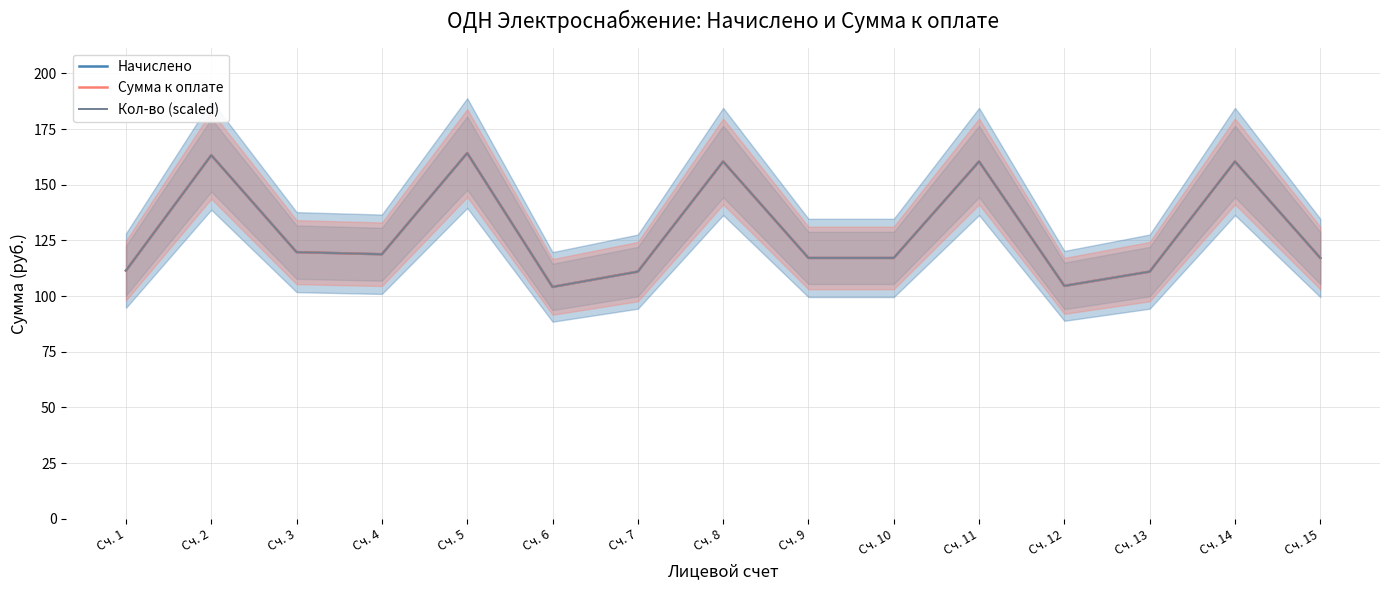

The Сумма к оплате series shows 111.5 at Сч. 1. True or false?

True